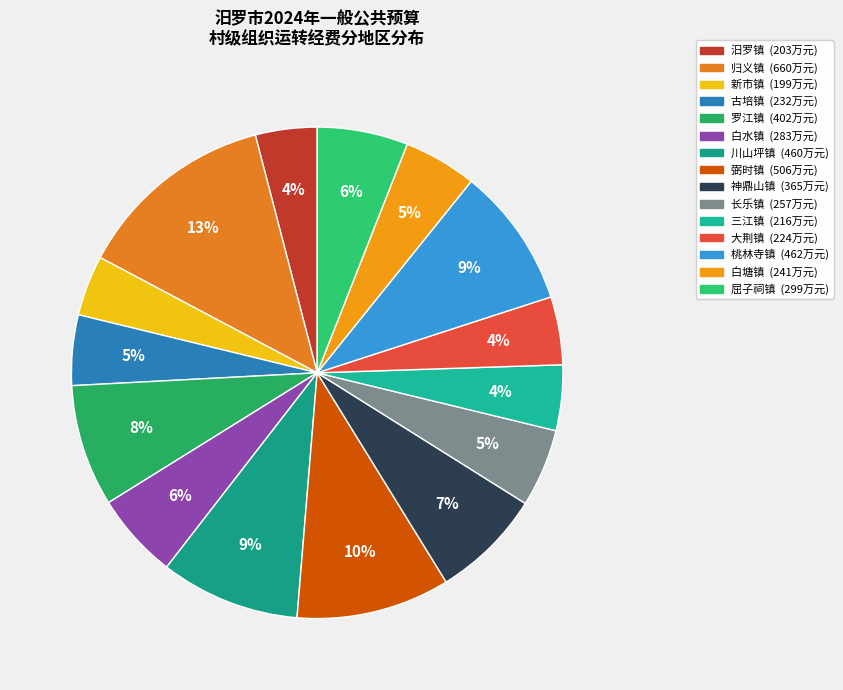

Which has a higher value, 川山坪镇 or 汨罗镇?

川山坪镇